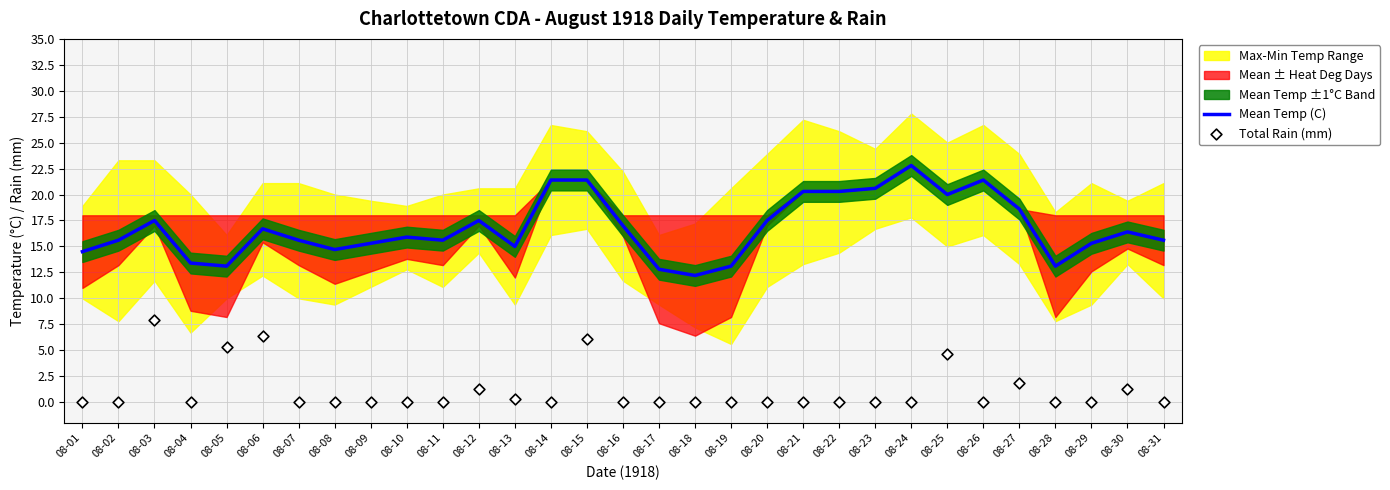

Is it true that Mean Temp (C) equals 20.3 at 08-22?

True